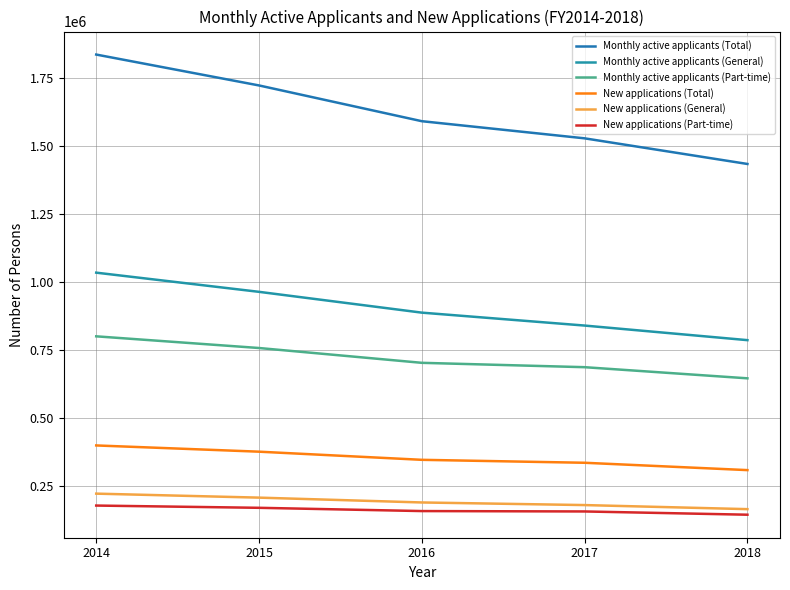

How many lines are shown in the chart?

6